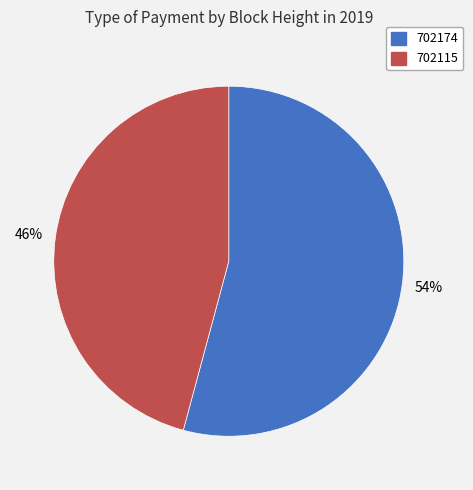

Count the number of slices in the pie.

2